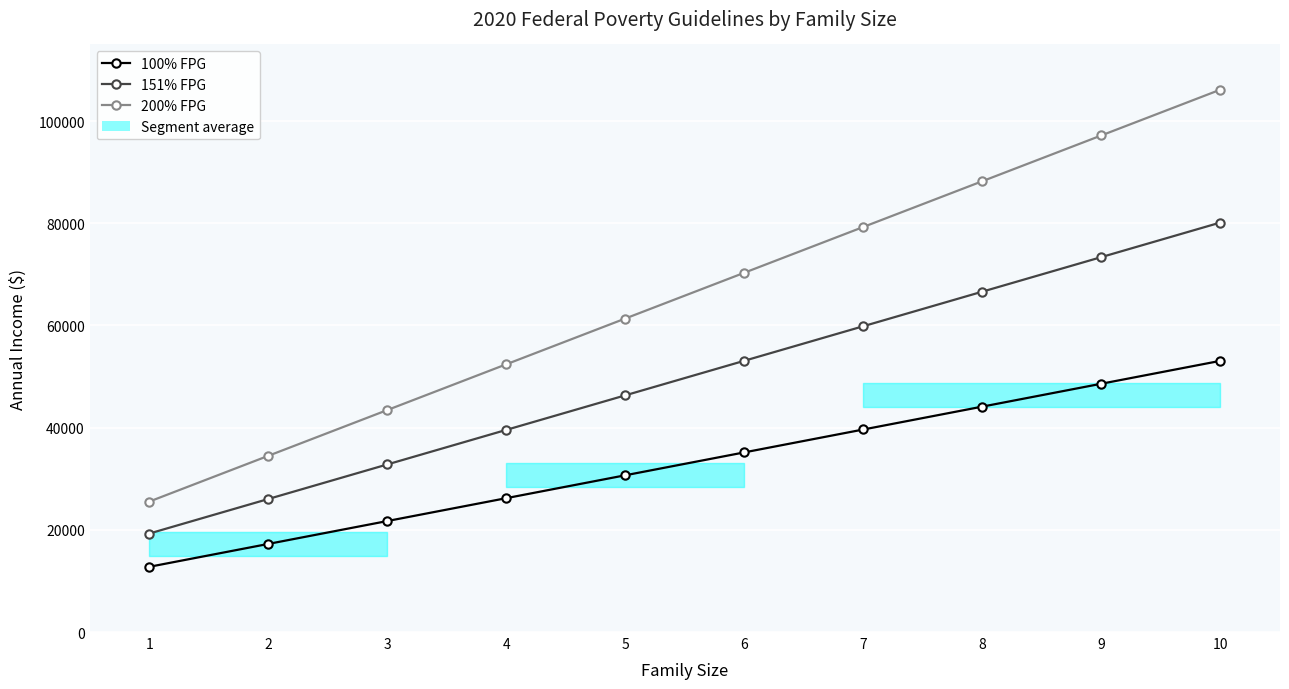

The value of 200% FPG at 7 is 79280.0. True or false?

True